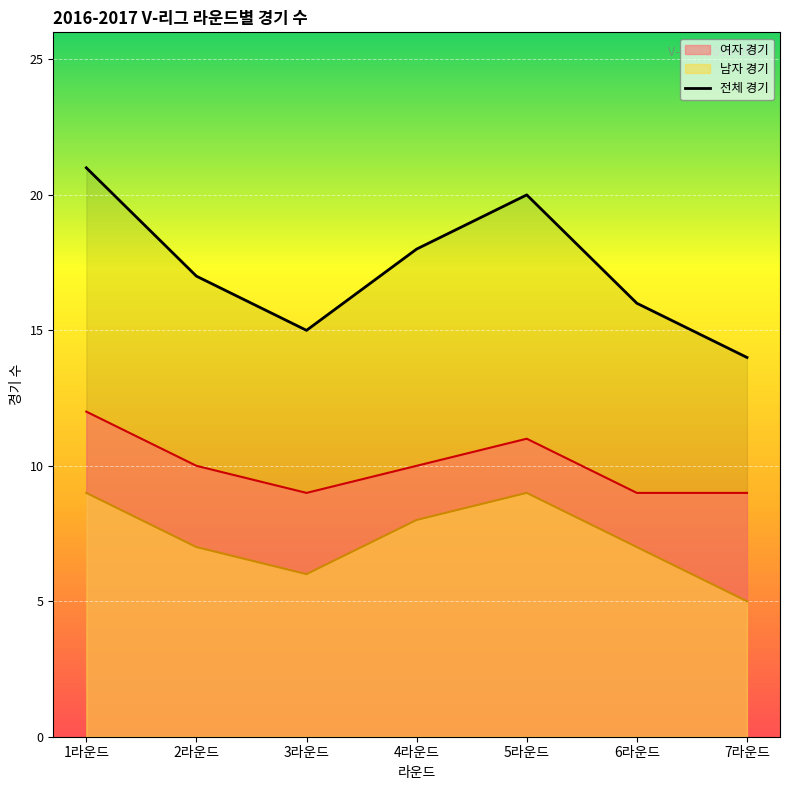

Read the value at 5라운드.

20